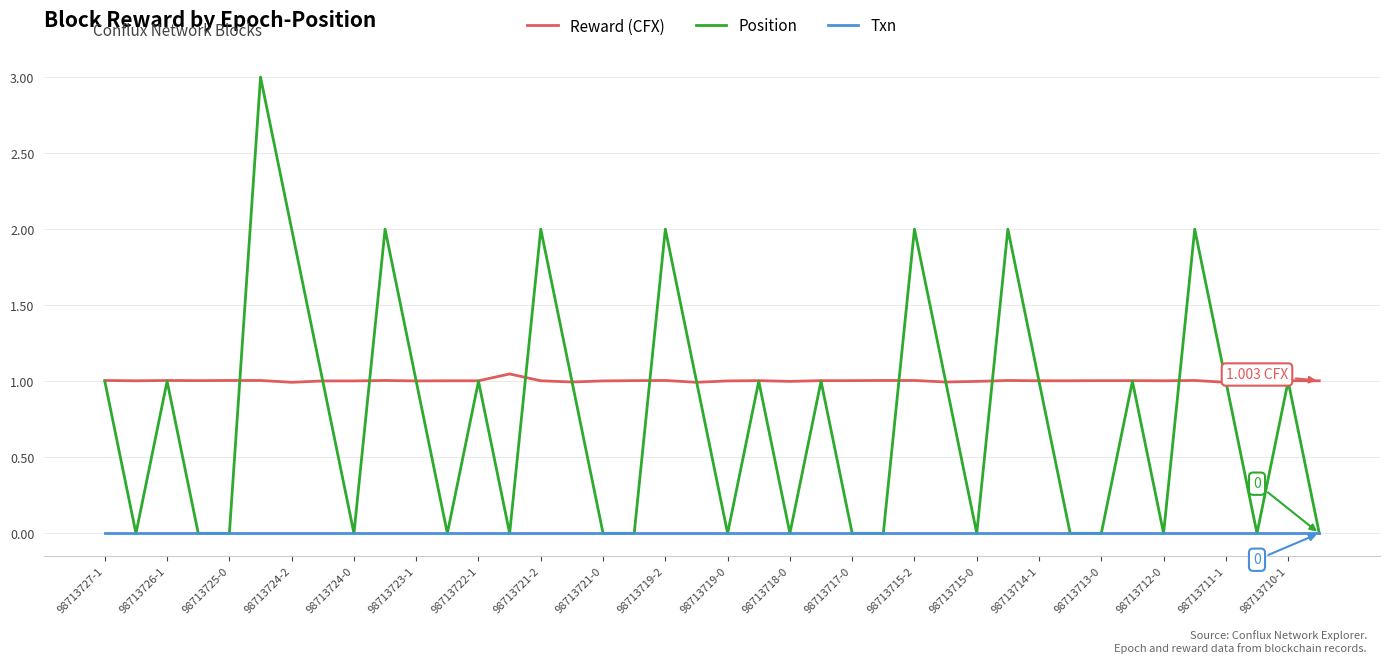

List the series in order of their overall mean, highest first.

Reward (CFX), Position, Txn